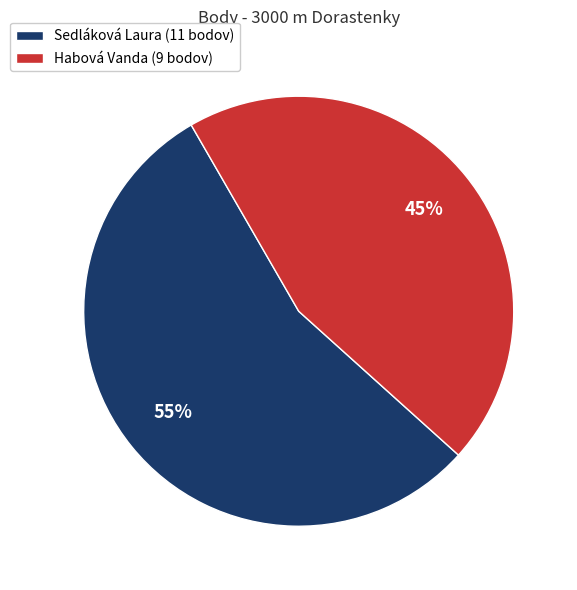

To the nearest percent, what is the difference between the Habová Vanda and Sedláková Laura slice percentages?

10%